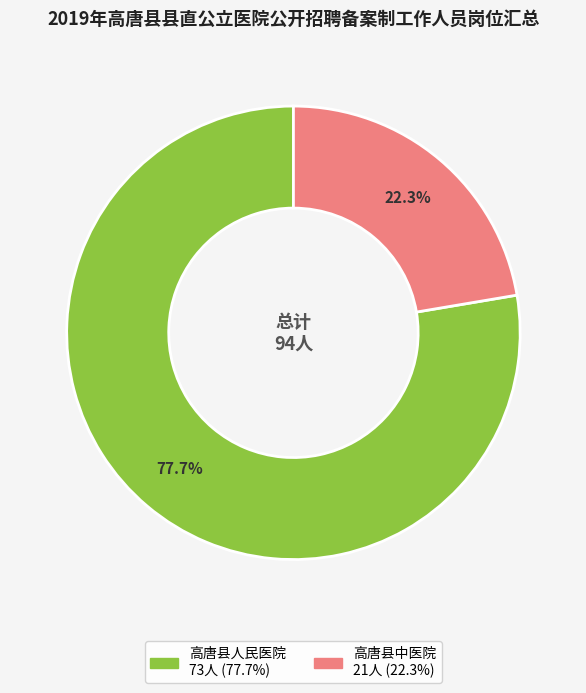

Rank the categories by value from lowest to highest.

高唐县中医院, 高唐县人民医院